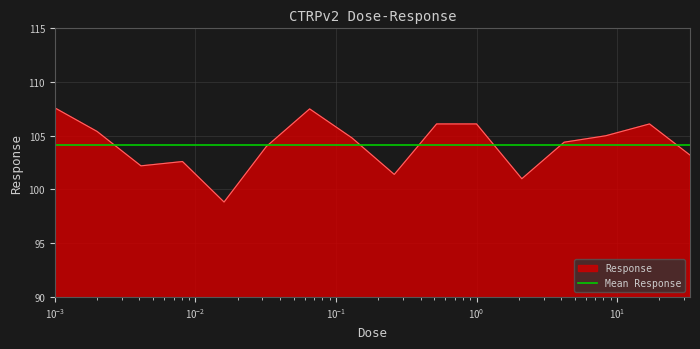

How many points are lower than both their immediate neighbors (excluding endpoints)?

4